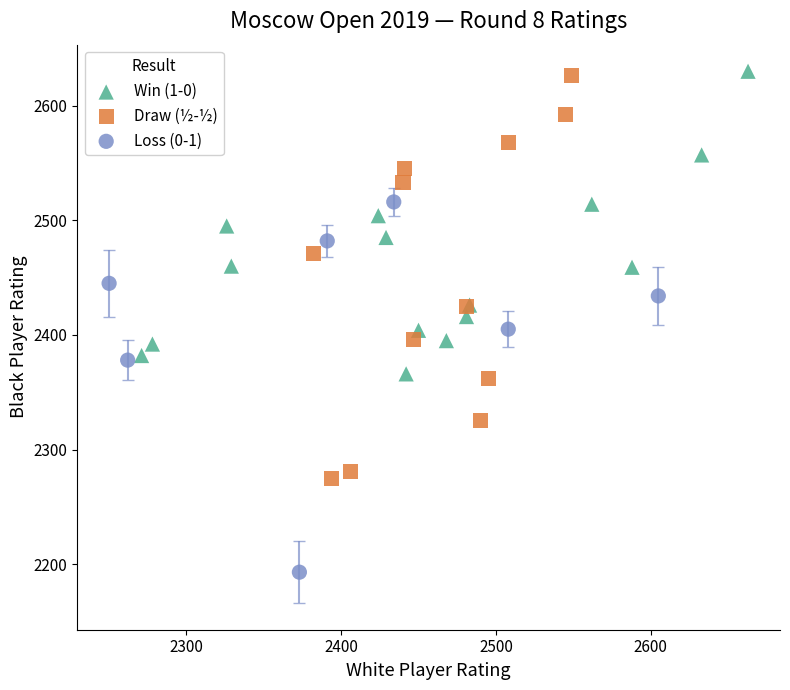

Which series has the largest Y range (max minus min)?

Draw (½-½)